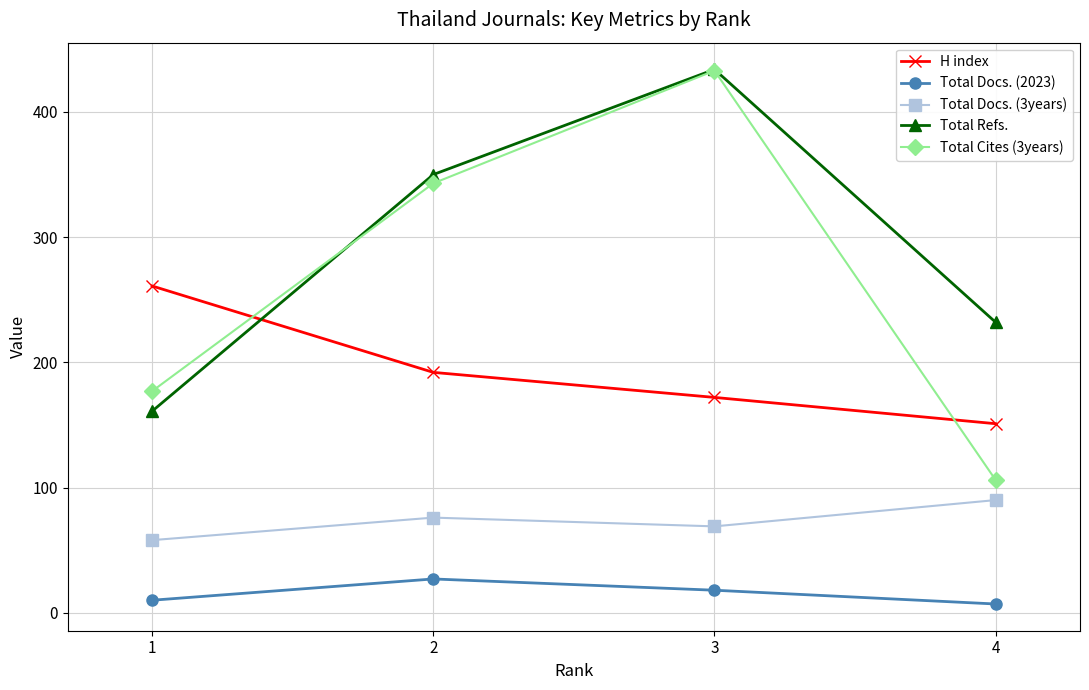

What is the greatest value displayed?

434